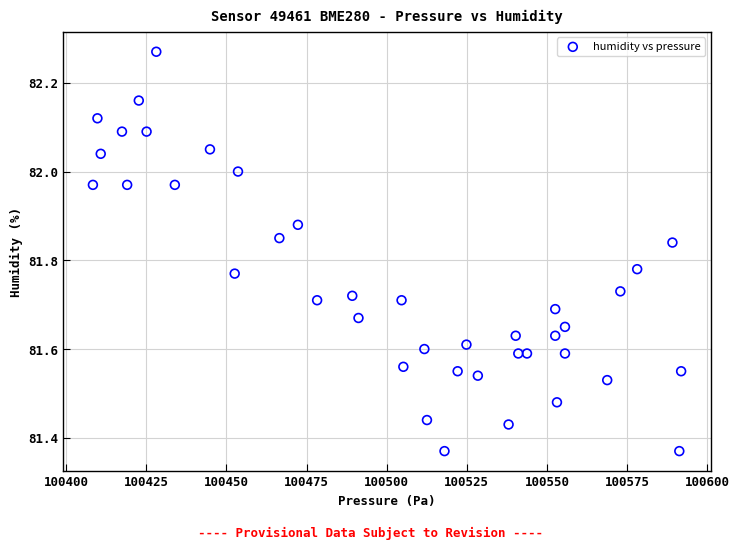

What is the range of X values (max minus min)?

183.6